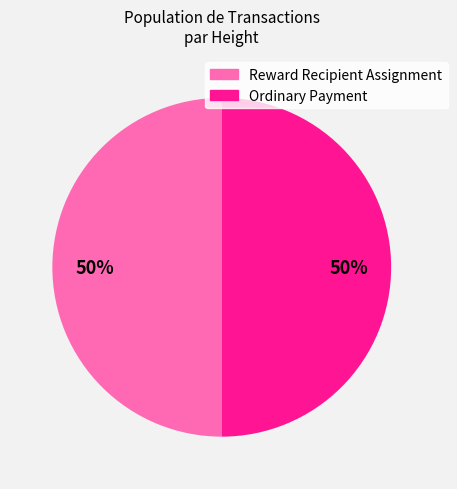

The Ordinary Payment slice represents 44% of the pie. True or false?

False